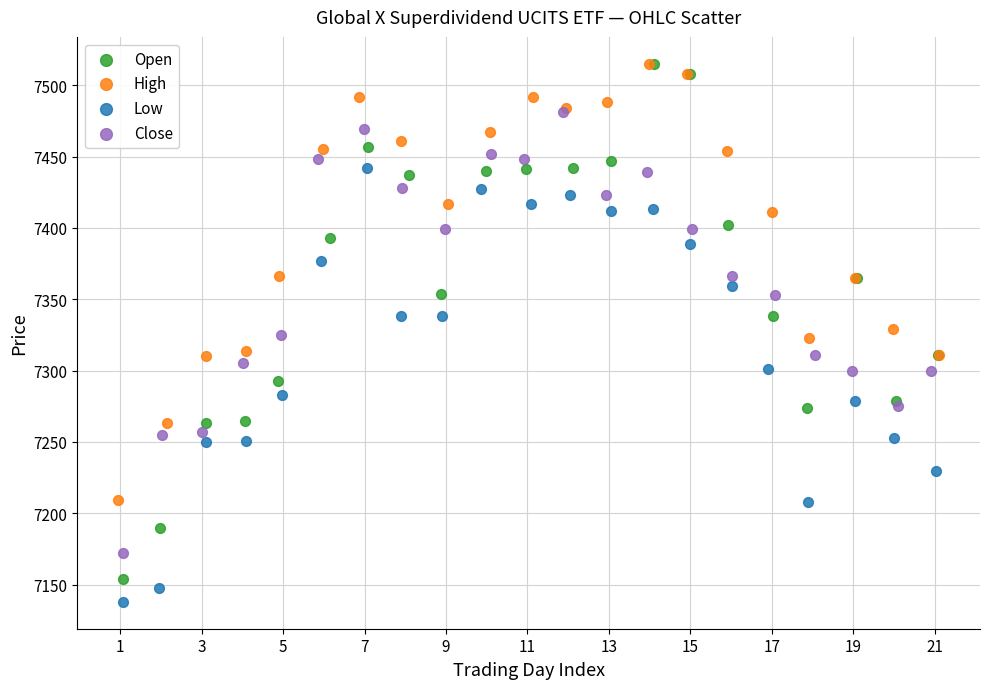

What are all the series names shown in the legend?

Open, High, Low, Close